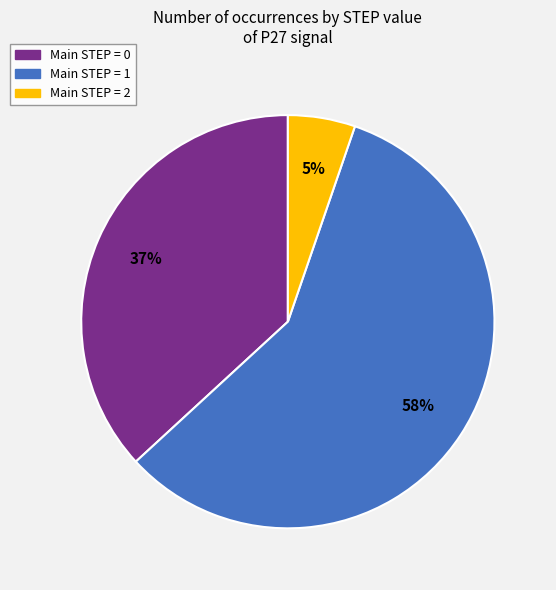

To the nearest percent, what portion does Main STEP = 2 represent?

5%